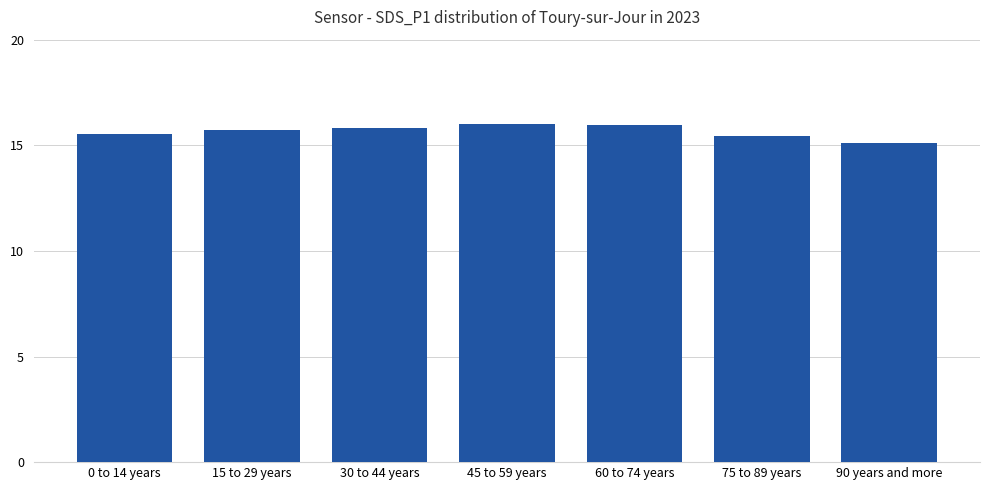

Are the bars grouped side by side (vs. stacked)?

No